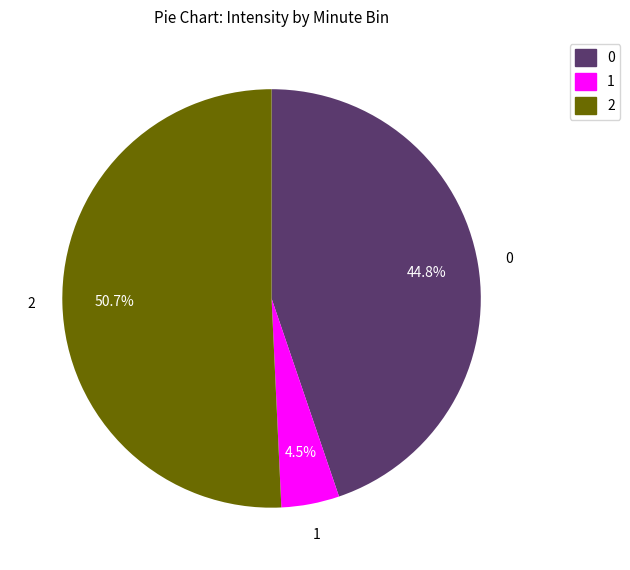

Which category has the biggest portion of the pie?

2